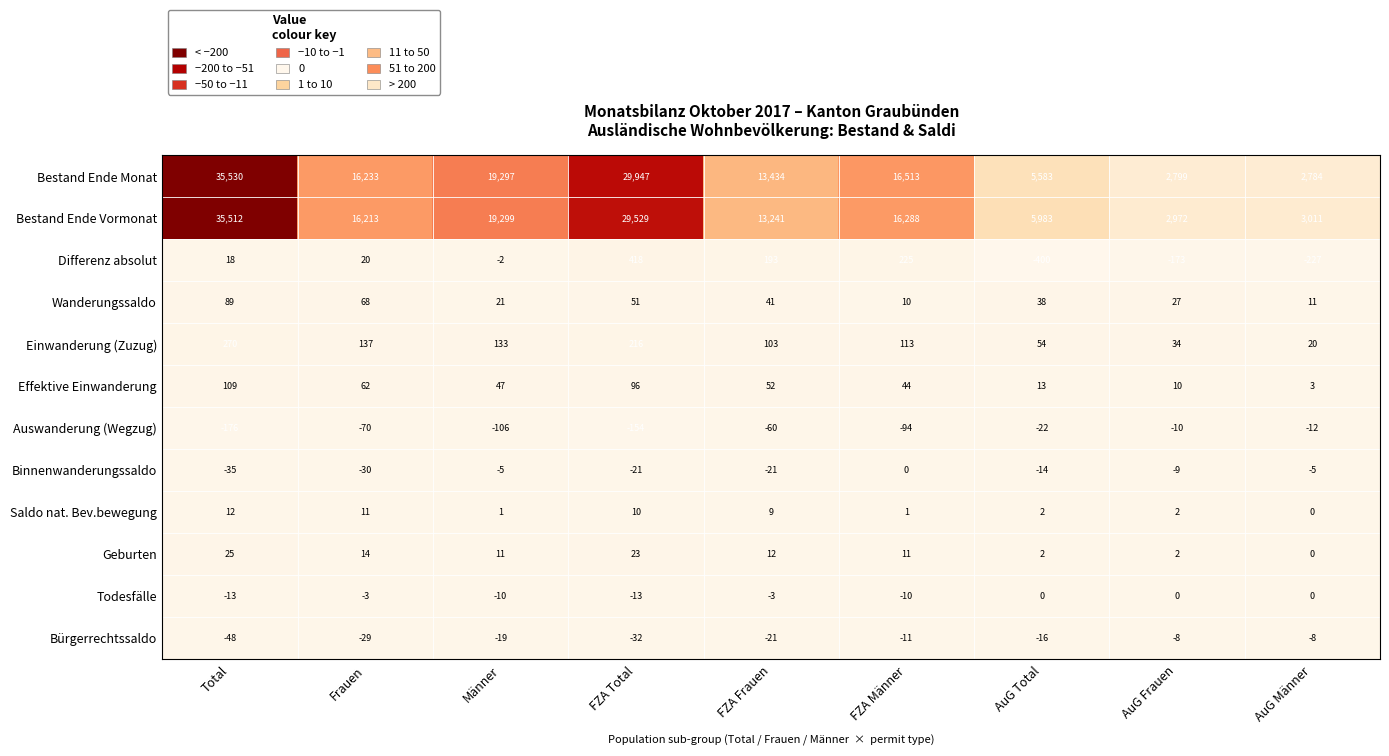

What is the difference between the maximum and second lowest values in the Geburten series?

23